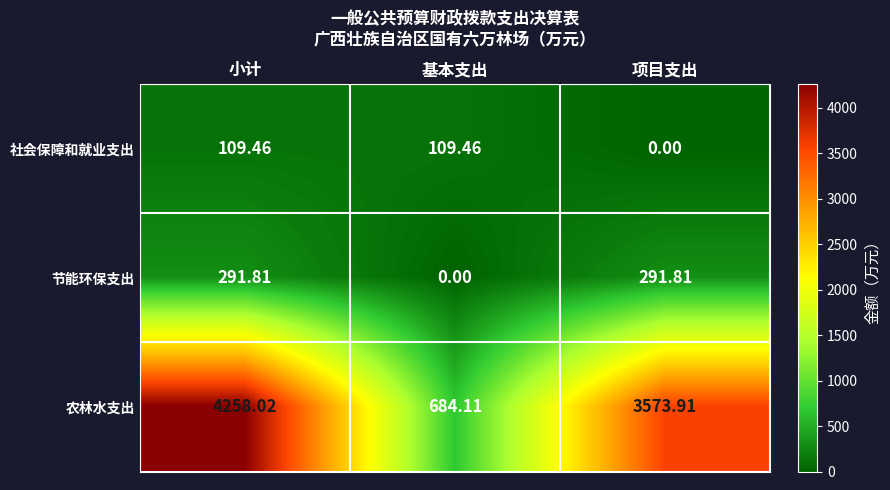

Which series changed the most between 小计 and 项目支出?

农林水支出